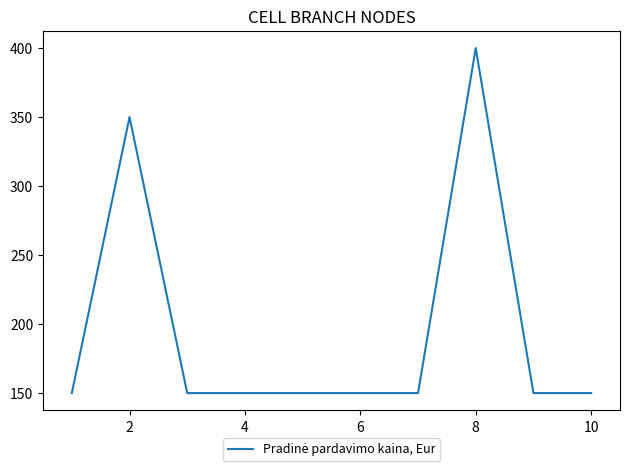

What is the maximum value shown in the chart?

400